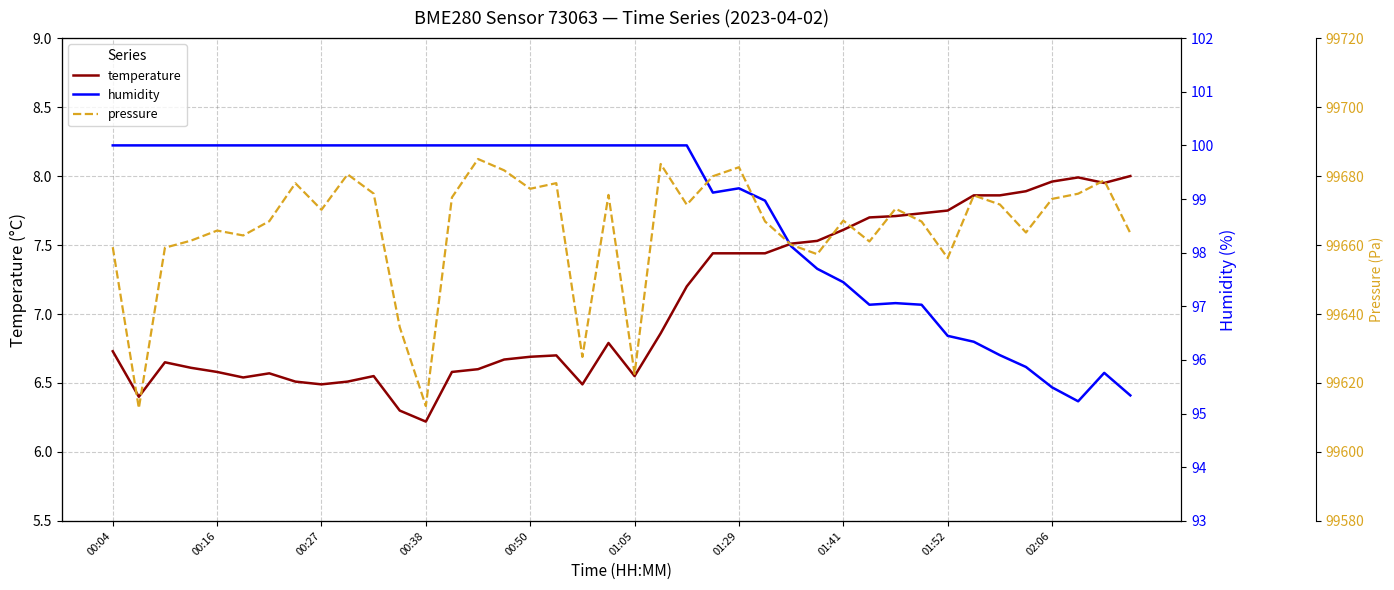

What is the maximum value shown in the chart?

99684.9